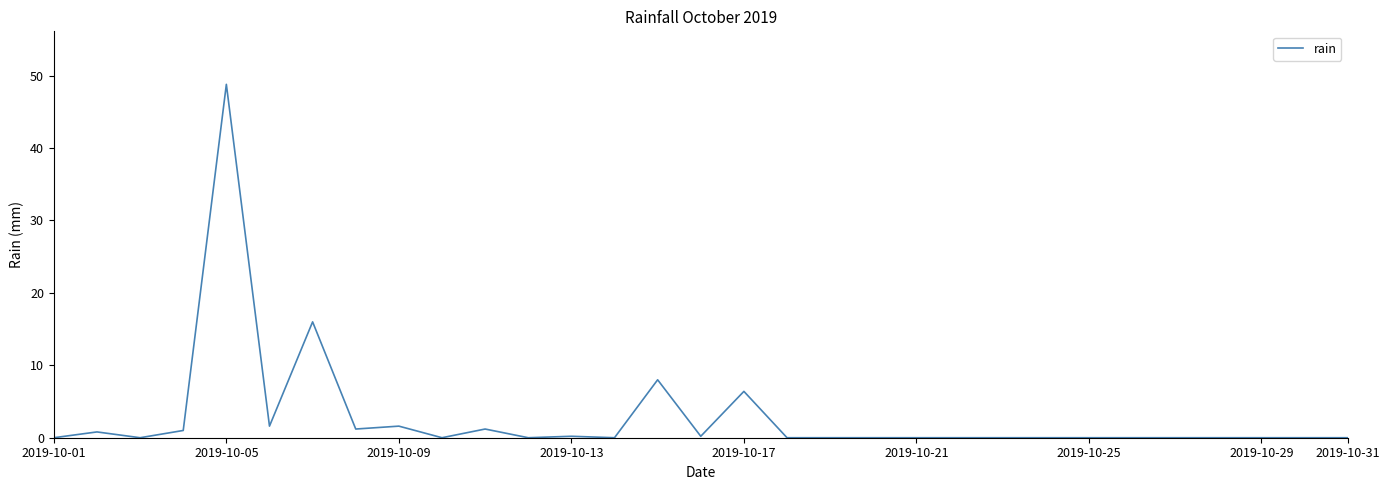

What is the maximum value shown in the chart?

48.8